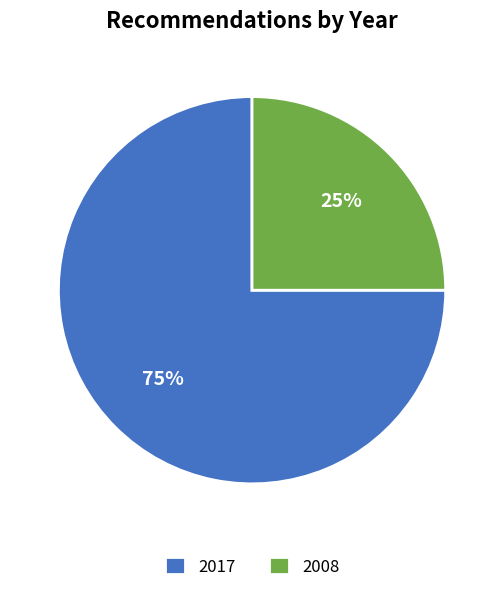

The 2017 slice represents 75% of the pie. True or false?

True